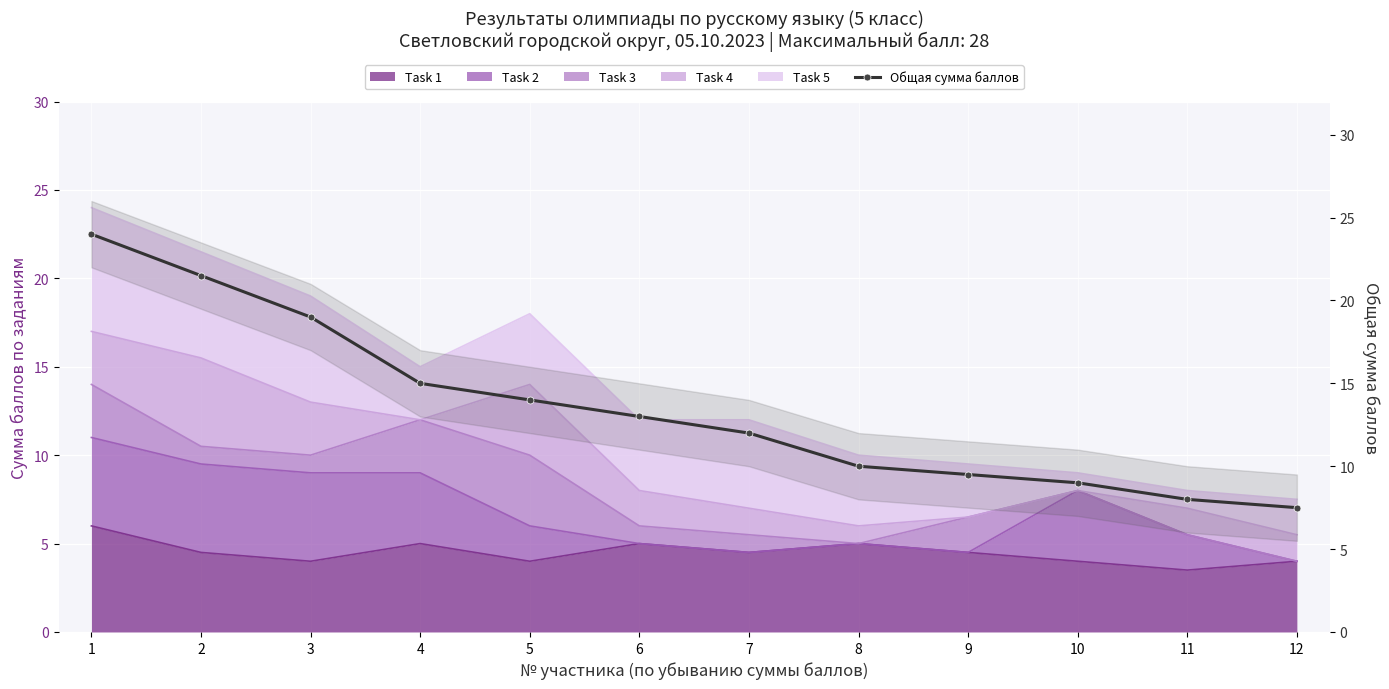

What is the greatest value displayed?

24.0